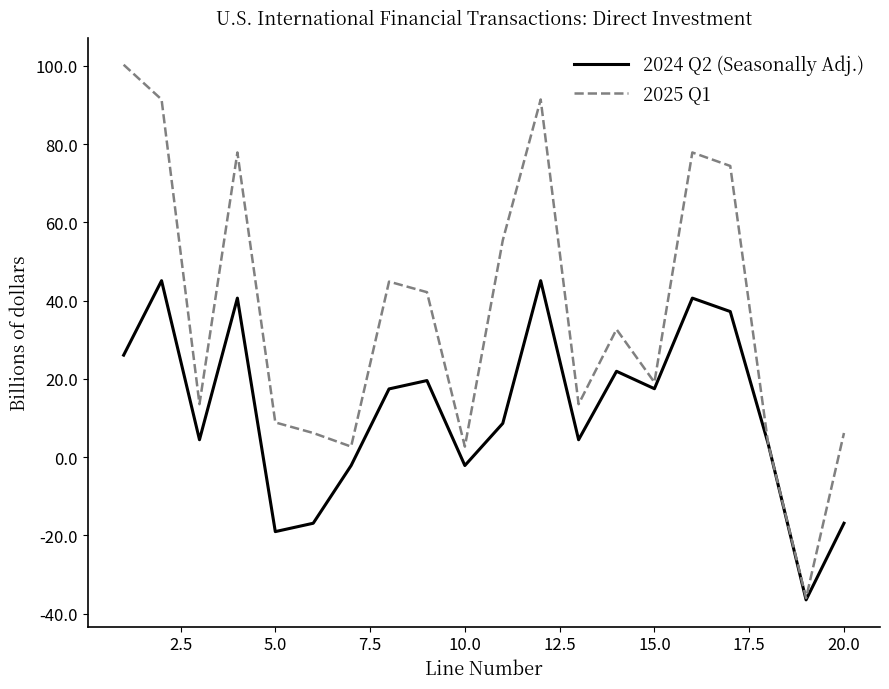

Count the number of categories in the chart.

20